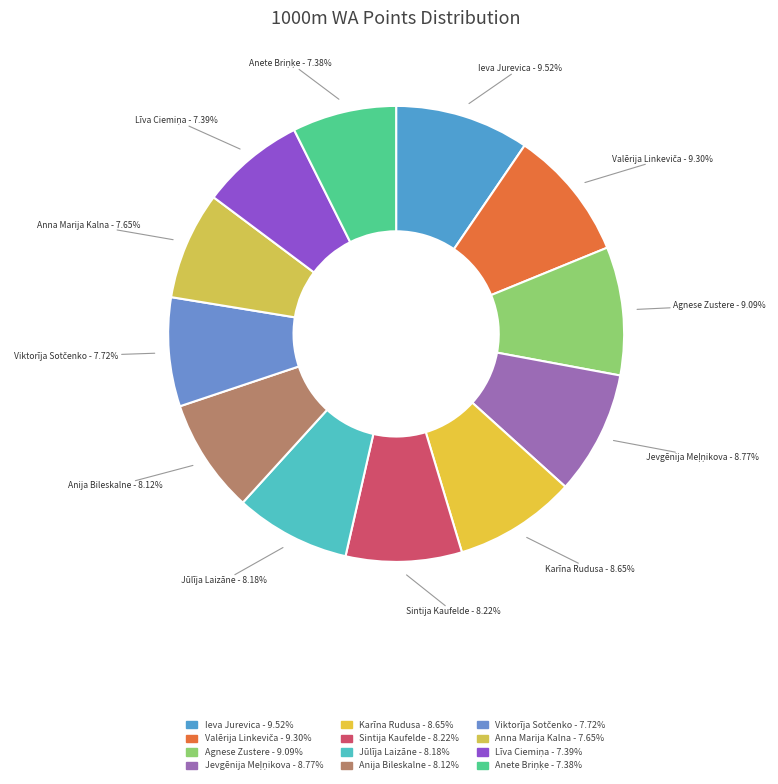

Is there a majority slice in this chart?

No